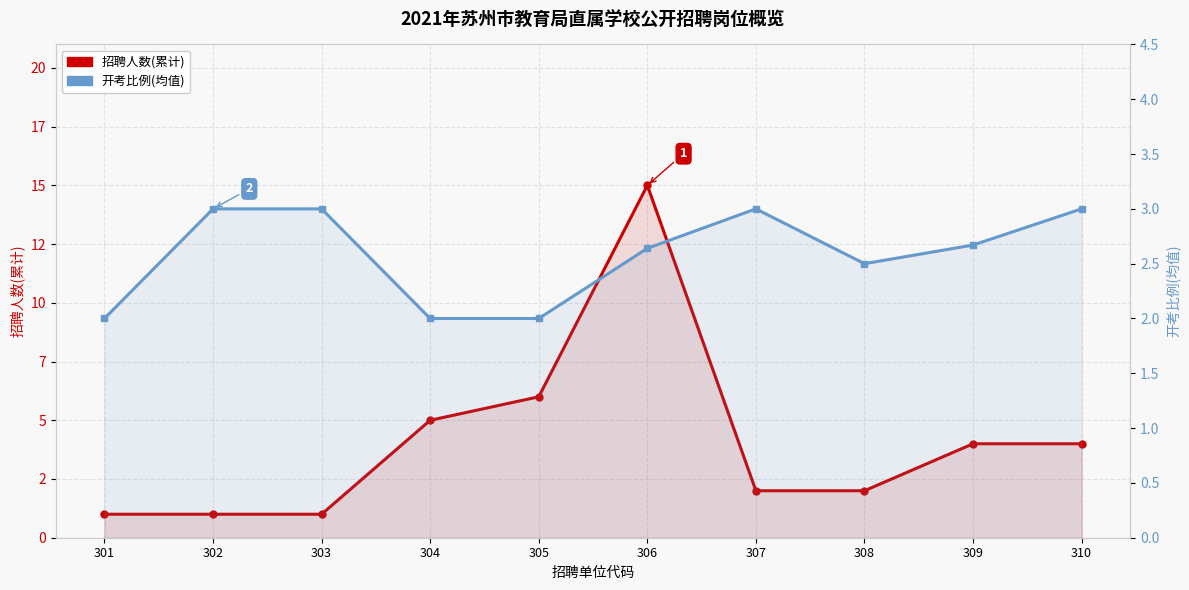

The 开考比例(均值) series shows 3.0 at 307. True or false?

True